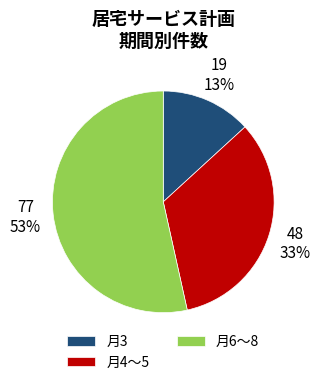

What is the smallest slice in the pie chart?

月3